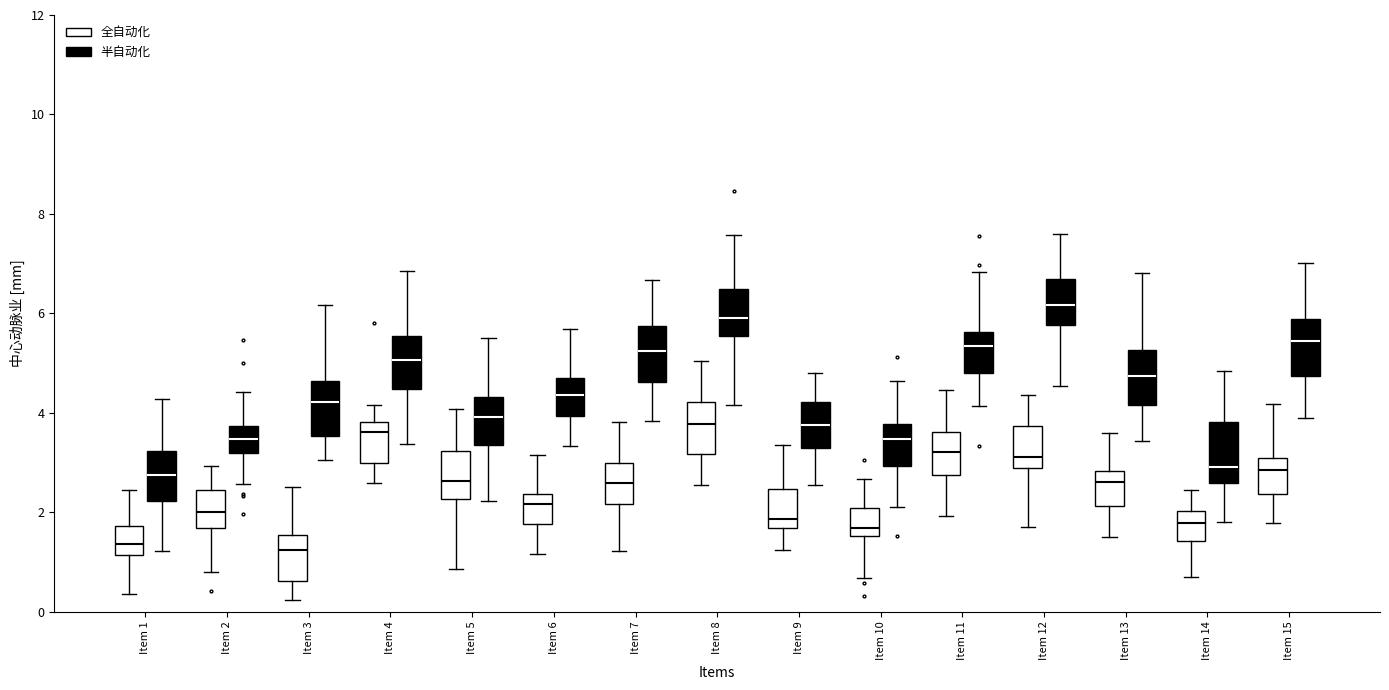

Reading left to right, read every box against the y-axis: the position of its median line, the range the box covers, and the ends of its whiskers. The values are not printed on the chart, so give them approximately, as read against the axis.

Item 1 (全自动化): median 1.4, box 1.2 to 1.8, whiskers 0.4 to 2.4
Item 1 (半自动化): median 2.8, box 2.2 to 3.2, whiskers 1.2 to 4.2
Item 2 (全自动化): median 2.0, box 1.6 to 2.4, whiskers 0.8 to 3.0
Item 2 (半自动化): median 3.4, box 3.2 to 3.8, whiskers 2.6 to 4.4
Item 3 (全自动化): median 1.2, box 0.6 to 1.6, whiskers 0.2 to 2.6
Item 3 (半自动化): median 4.2, box 3.6 to 4.6, whiskers 3.0 to 6.2
Item 4 (全自动化): median 3.6, box 3.0 to 3.8, whiskers 2.6 to 4.2
Item 4 (半自动化): median 5.0, box 4.4 to 5.6, whiskers 3.4 to 6.8
Item 5 (全自动化): median 2.6, box 2.2 to 3.2, whiskers 0.8 to 4.0
Item 5 (半自动化): median 4.0, box 3.4 to 4.4, whiskers 2.2 to 5.6
Item 6 (全自动化): median 2.2, box 1.8 to 2.4, whiskers 1.2 to 3.2
Item 6 (半自动化): median 4.4, box 4.0 to 4.6, whiskers 3.4 to 5.6
Item 7 (全自动化): median 2.6, box 2.2 to 3.0, whiskers 1.2 to 3.8
Item 7 (半自动化): median 5.2, box 4.6 to 5.8, whiskers 3.8 to 6.6
Item 8 (全自动化): median 3.8, box 3.2 to 4.2, whiskers 2.6 to 5.0
Item 8 (半自动化): median 6.0, box 5.6 to 6.4, whiskers 4.2 to 7.6
Item 9 (全自动化): median 1.8, box 1.6 to 2.4, whiskers 1.2 to 3.4
Item 9 (半自动化): median 3.8, box 3.2 to 4.2, whiskers 2.6 to 4.8
Item 10 (全自动化): median 1.6 (just above the box's lower edge), box 1.6 to 2.0, whiskers 0.6 to 2.6
Item 10 (半自动化): median 3.4, box 3.0 to 3.8, whiskers 2.2 to 4.6
Item 11 (全自动化): median 3.2, box 2.8 to 3.6, whiskers 2.0 to 4.4
Item 11 (半自动化): median 5.4, box 4.8 to 5.6, whiskers 4.2 to 6.8
Item 12 (全自动化): median 3.2, box 2.8 to 3.8, whiskers 1.8 to 4.4
Item 12 (半自动化): median 6.2, box 5.8 to 6.6, whiskers 4.6 to 7.6
Item 13 (全自动化): median 2.6, box 2.2 to 2.8, whiskers 1.4 to 3.6
Item 13 (半自动化): median 4.8, box 4.2 to 5.2, whiskers 3.4 to 6.8
Item 14 (全自动化): median 1.8, box 1.4 to 2.0, whiskers 0.8 to 2.4
Item 14 (半自动化): median 3.0, box 2.6 to 3.8, whiskers 1.8 to 4.8
Item 15 (全自动化): median 2.8, box 2.4 to 3.0, whiskers 1.8 to 4.2
Item 15 (半自动化): median 5.4, box 4.8 to 5.8, whiskers 3.8 to 7.0